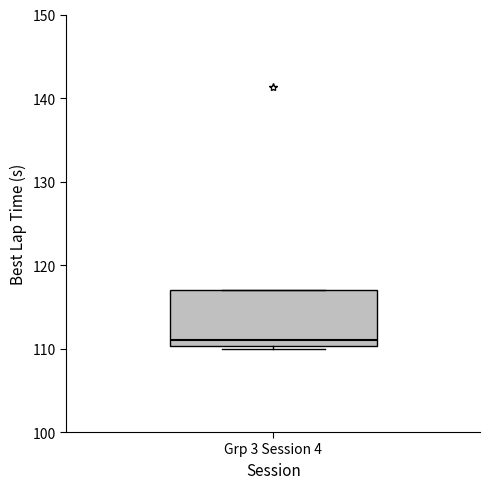

Where does the median line of the box for Grp 3 Session 4 sit on the y-axis? The values are not printed on the chart, so give them approximately, as read against the axis.

111